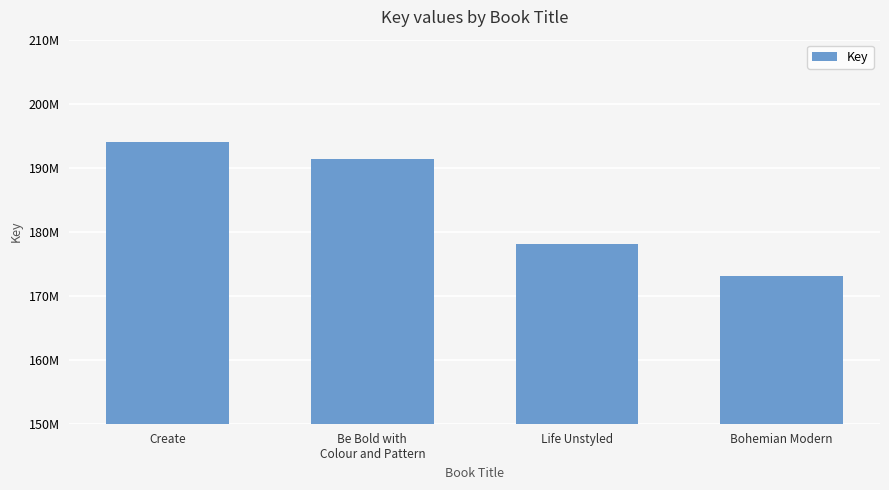

Between Create and Life Unstyled, which is larger?

Create